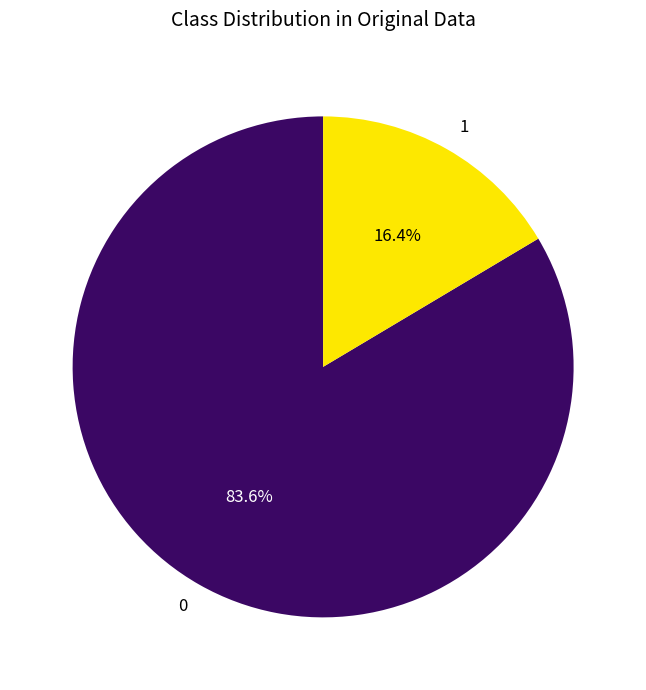

Combined, do 0 and 1 account for over 50%?

Yes